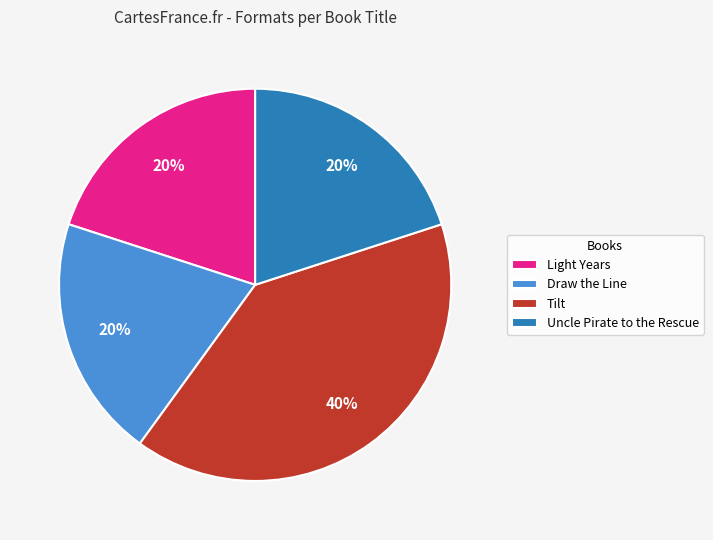

To the nearest percent, what is the difference between the Uncle Pirate to the Rescue and Tilt slice percentages?

20%